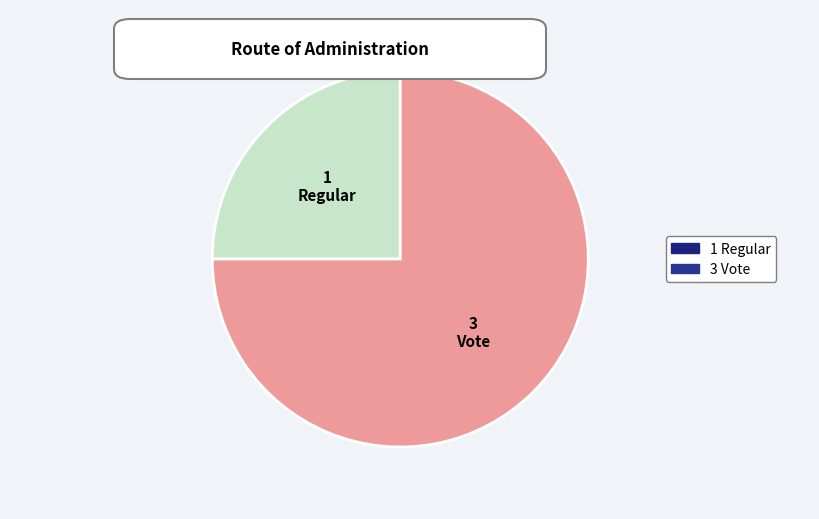

How many segments does this pie chart have?

2